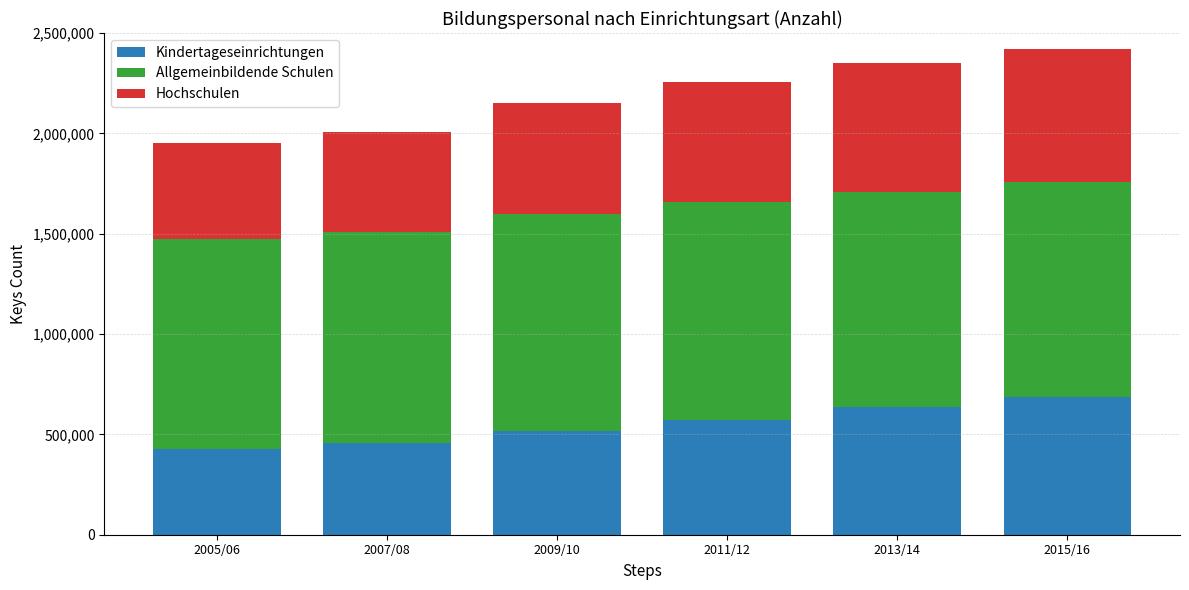

What is the average value of the Kindertageseinrichtungen series?

548783